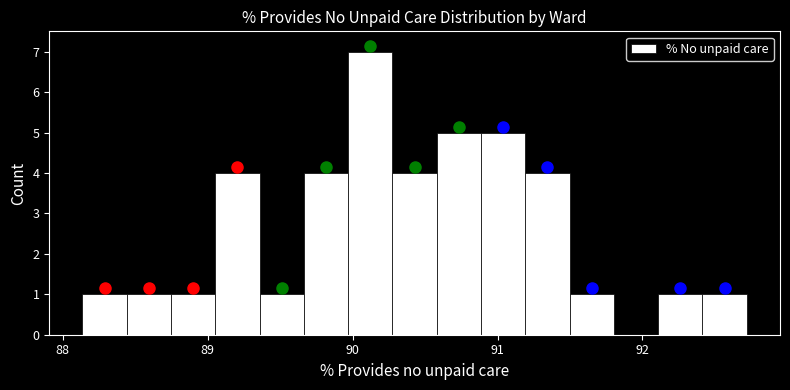

Around what value on the x-axis is the tallest bar? Give the approximate position of its centre, as read against the axis.

90.1